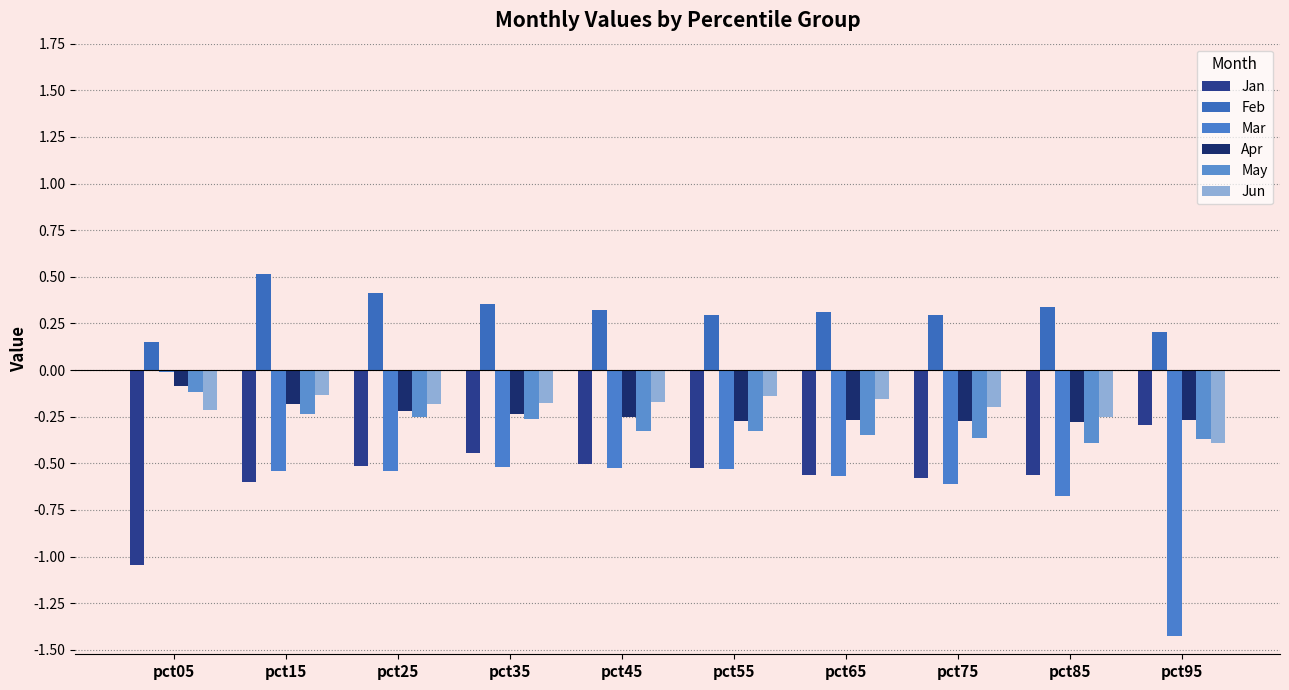

Reading left to right, list all the values displayed in this chart.

Jan: pct05=-1.0	pct15=-0.6	pct25=-0.5	pct35=-0.4	pct45=-0.5	pct55=-0.5	pct65=-0.6	pct75=-0.6	pct85=-0.6	pct95=-0.3
Feb: pct05=0.2	pct15=0.5	pct25=0.4	pct35=0.4	pct45=0.3	pct55=0.3	pct65=0.3	pct75=0.3	pct85=0.3	pct95=0.2
Mar: pct05=-0.0	pct15=-0.5	pct25=-0.5	pct35=-0.5	pct45=-0.5	pct55=-0.5	pct65=-0.6	pct75=-0.6	pct85=-0.7	pct95=-1.4
Apr: pct05=-0.1	pct15=-0.2	pct25=-0.2	pct35=-0.2	pct45=-0.2	pct55=-0.3	pct65=-0.3	pct75=-0.3	pct85=-0.3	pct95=-0.3
May: pct05=-0.1	pct15=-0.2	pct25=-0.3	pct35=-0.3	pct45=-0.3	pct55=-0.3	pct65=-0.3	pct75=-0.4	pct85=-0.4	pct95=-0.4
Jun: pct05=-0.2	pct15=-0.1	pct25=-0.2	pct35=-0.2	pct45=-0.2	pct55=-0.1	pct65=-0.2	pct75=-0.2	pct85=-0.3	pct95=-0.4